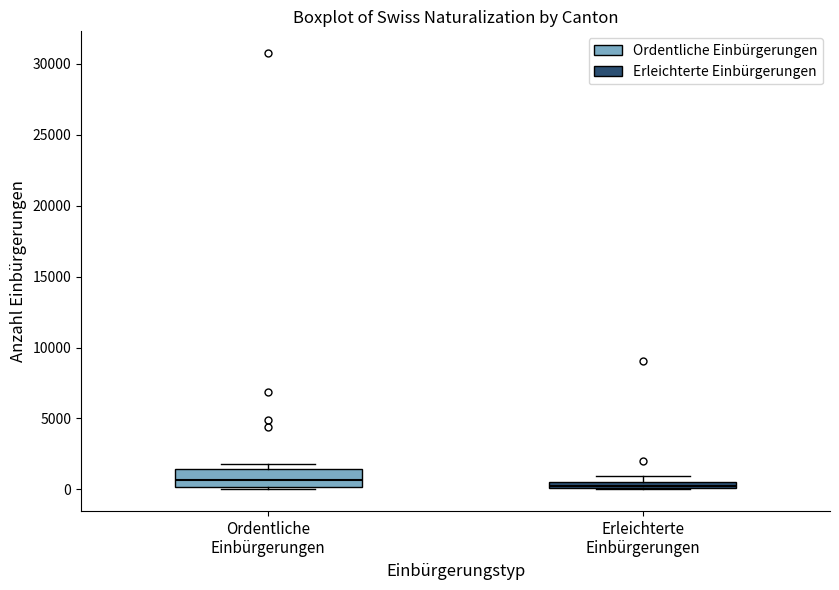

Which box is the tallest, from its lower edge to its upper edge?

Ordentliche Einbürgerungen